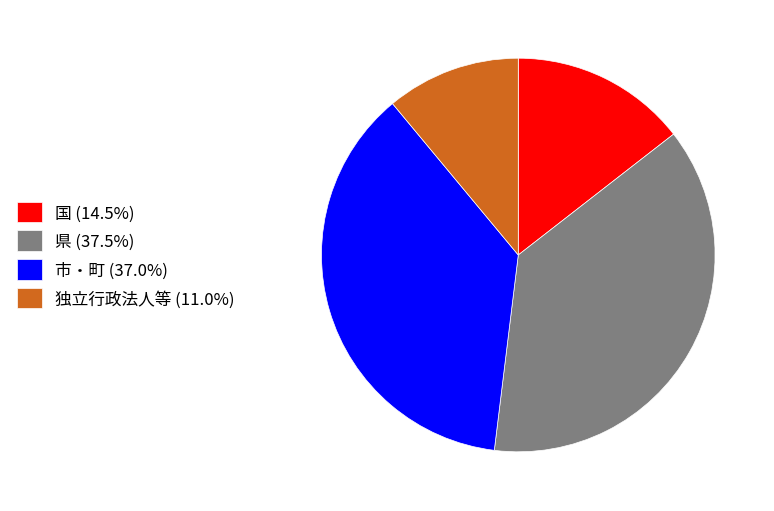

Does any single category account for the majority?

No